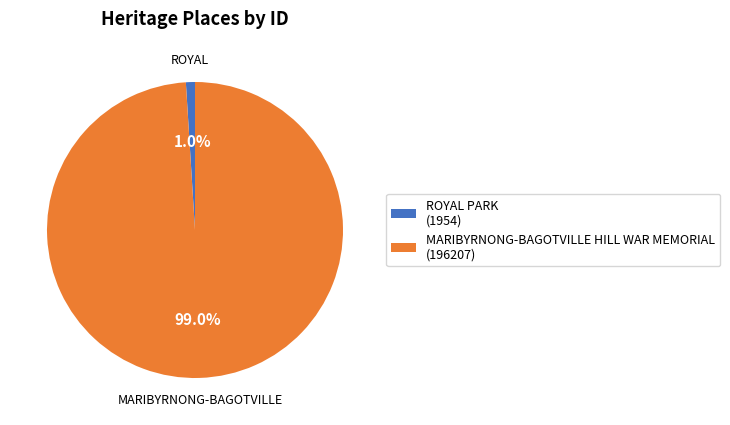

To the nearest percent, what is the average slice percentage?

50%